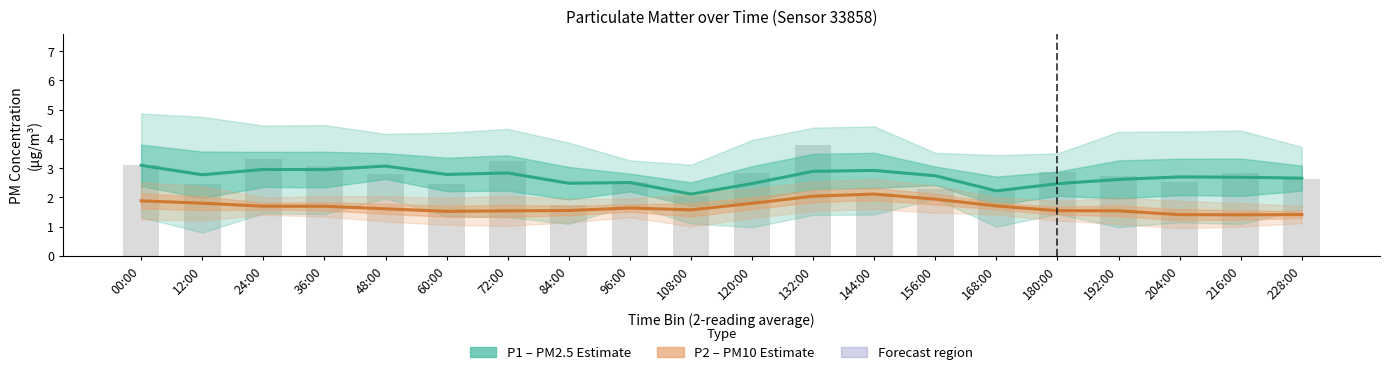

What is the average value of the P2 (PM10) series?

1.7